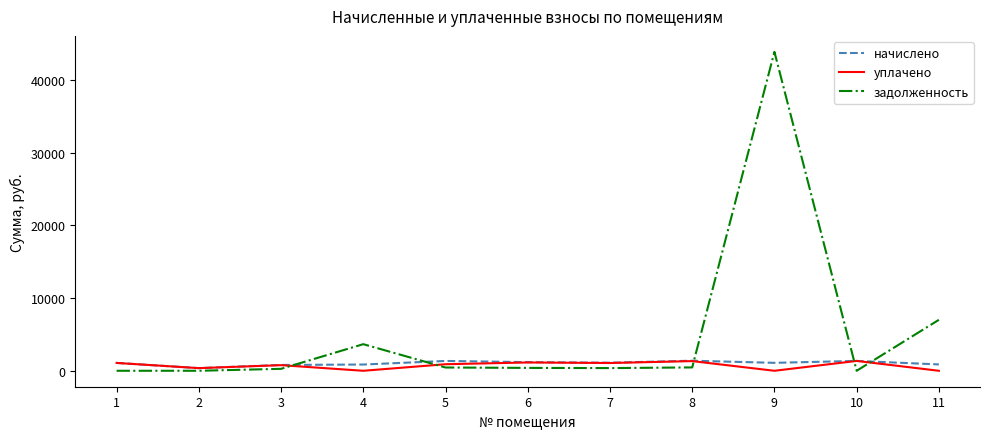

The value of уплачено at 9 is 0.0. True or false?

True